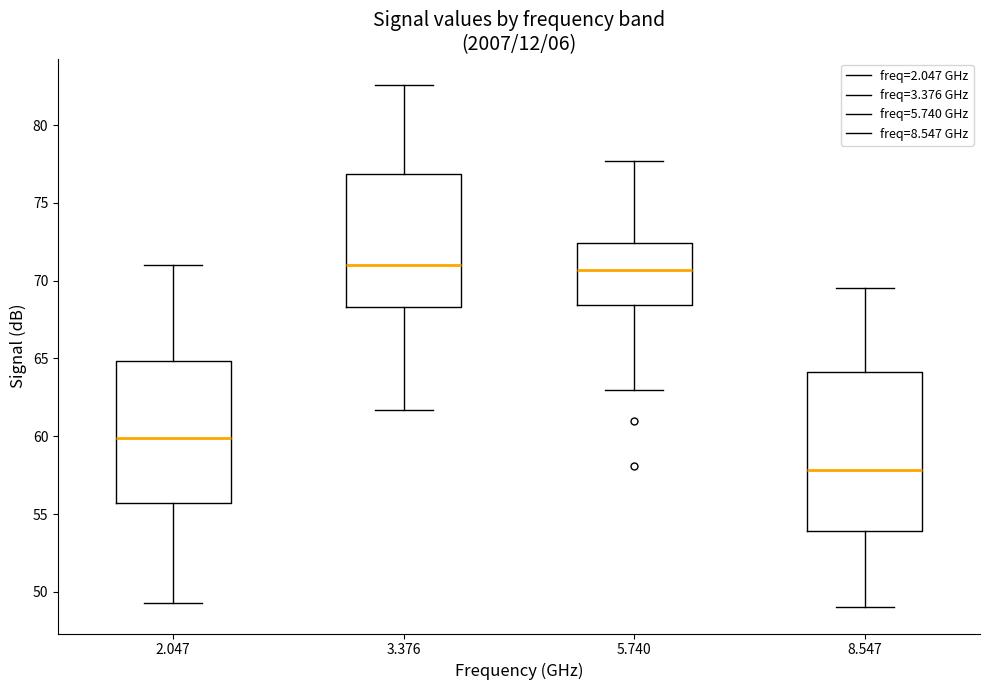

Reading left to right, transcribe this box plot: for each box, give where its median line is, the range the box spans, and where its two whiskers end, as read against the y-axis. The values are not printed on the chart, so give them approximately, as read against the axis.

2.047: median 60.0, box 55.5 to 65.0, whiskers 49.5 to 71.0
3.376: median 71.0, box 68.5 to 77.0, whiskers 61.5 to 82.5
5.740: median 70.5, box 68.5 to 72.5, whiskers 63.0 to 77.5
8.547: median 58.0, box 54.0 to 64.0, whiskers 49.0 to 69.5